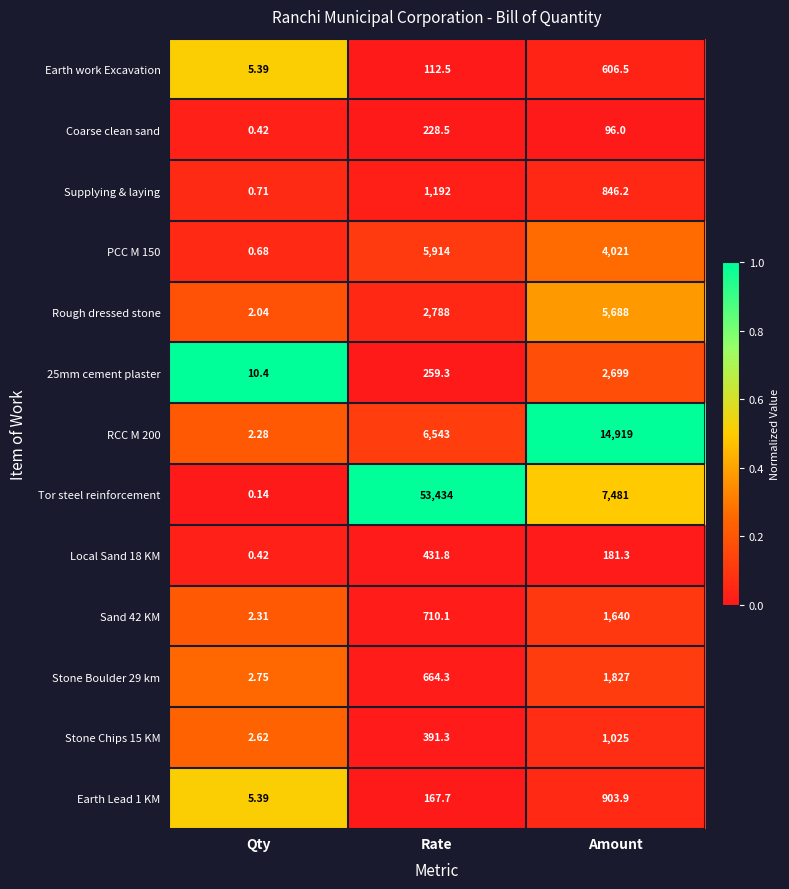

At which category is the sum across all series the highest?

Rate